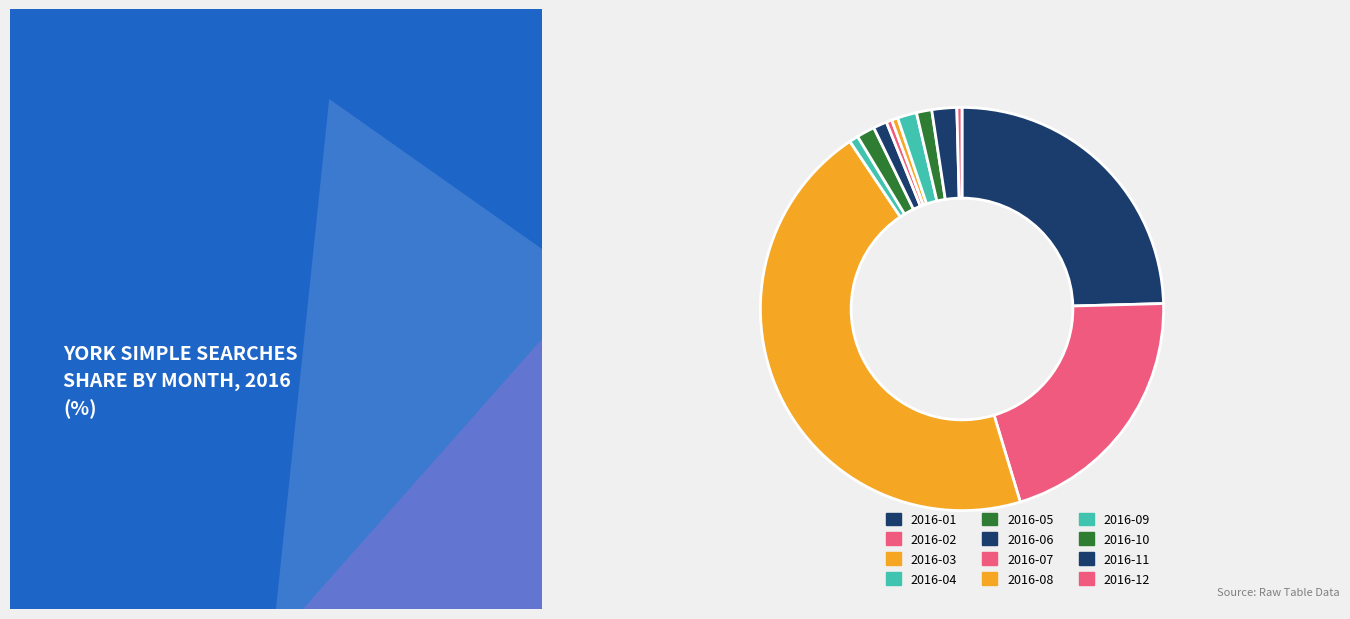

Count the number of slices in the pie.

12